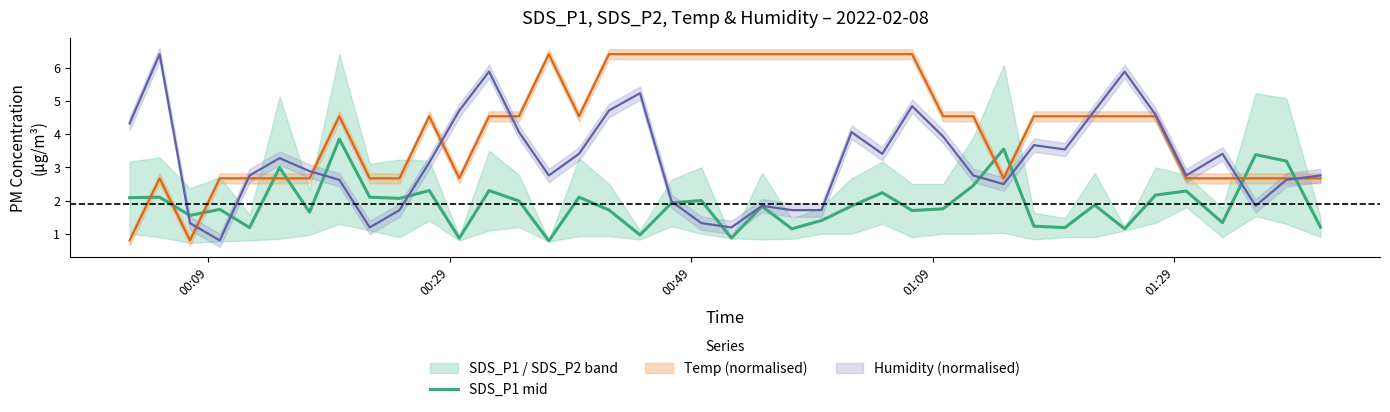

Does the chart display data point markers on the line(s)?

No